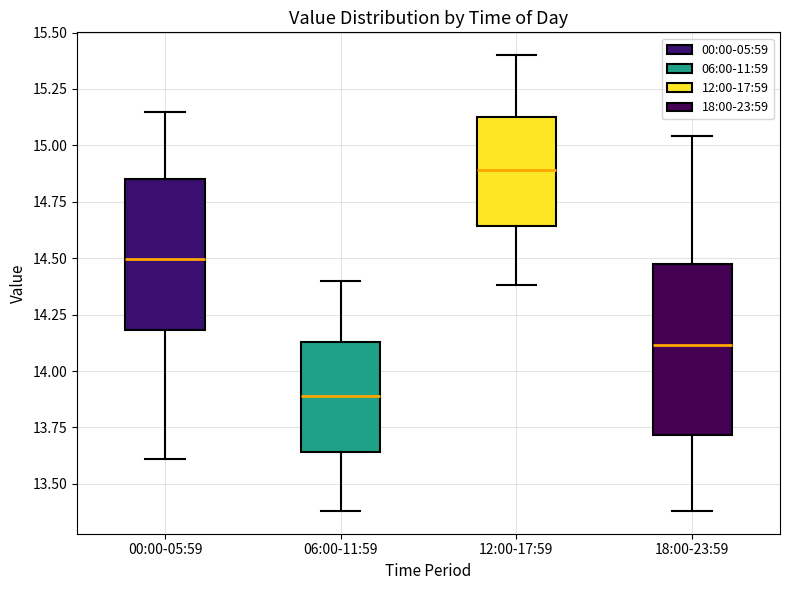

Reading left to right, read every box against the y-axis: the position of its median line, the range the box covers, and the ends of its whiskers. The values are not printed on the chart, so give them approximately, as read against the axis.

00:00-05:59: median 14.50, box 14.20 to 14.85, whiskers 13.60 to 15.15
06:00-11:59: median 13.90, box 13.65 to 14.15, whiskers 13.40 to 14.40
12:00-17:59: median 14.90, box 14.65 to 15.15, whiskers 14.40 to 15.40
18:00-23:59: median 14.10, box 13.70 to 14.45, whiskers 13.40 to 15.05